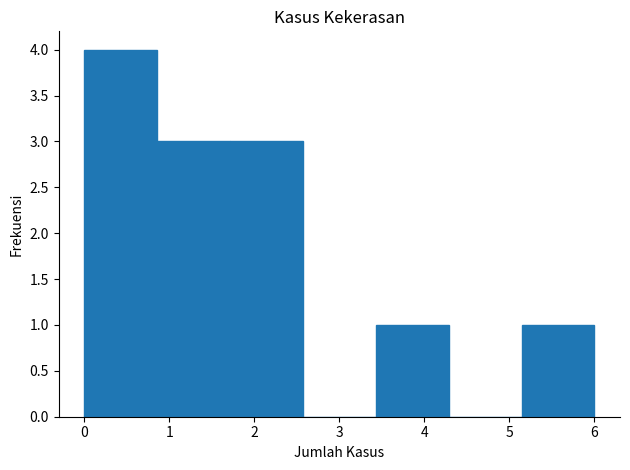

How tall is the bar that spans 0.9 to 1.7 on the x-axis? Neither the bar edges nor the heights are printed on the chart, so give them approximately, as read against the axes.

3